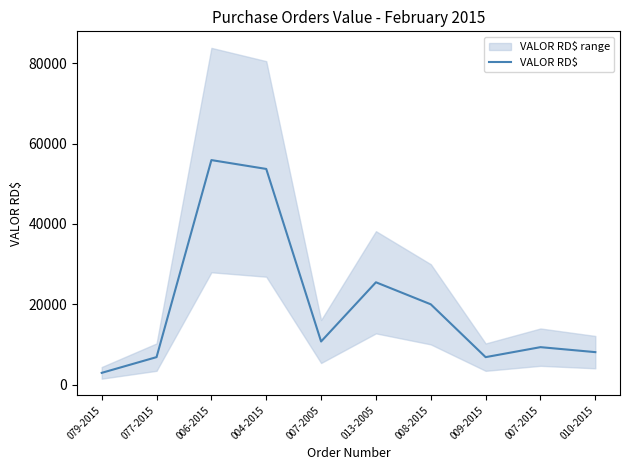

Where is the first local maximum?

006-2015